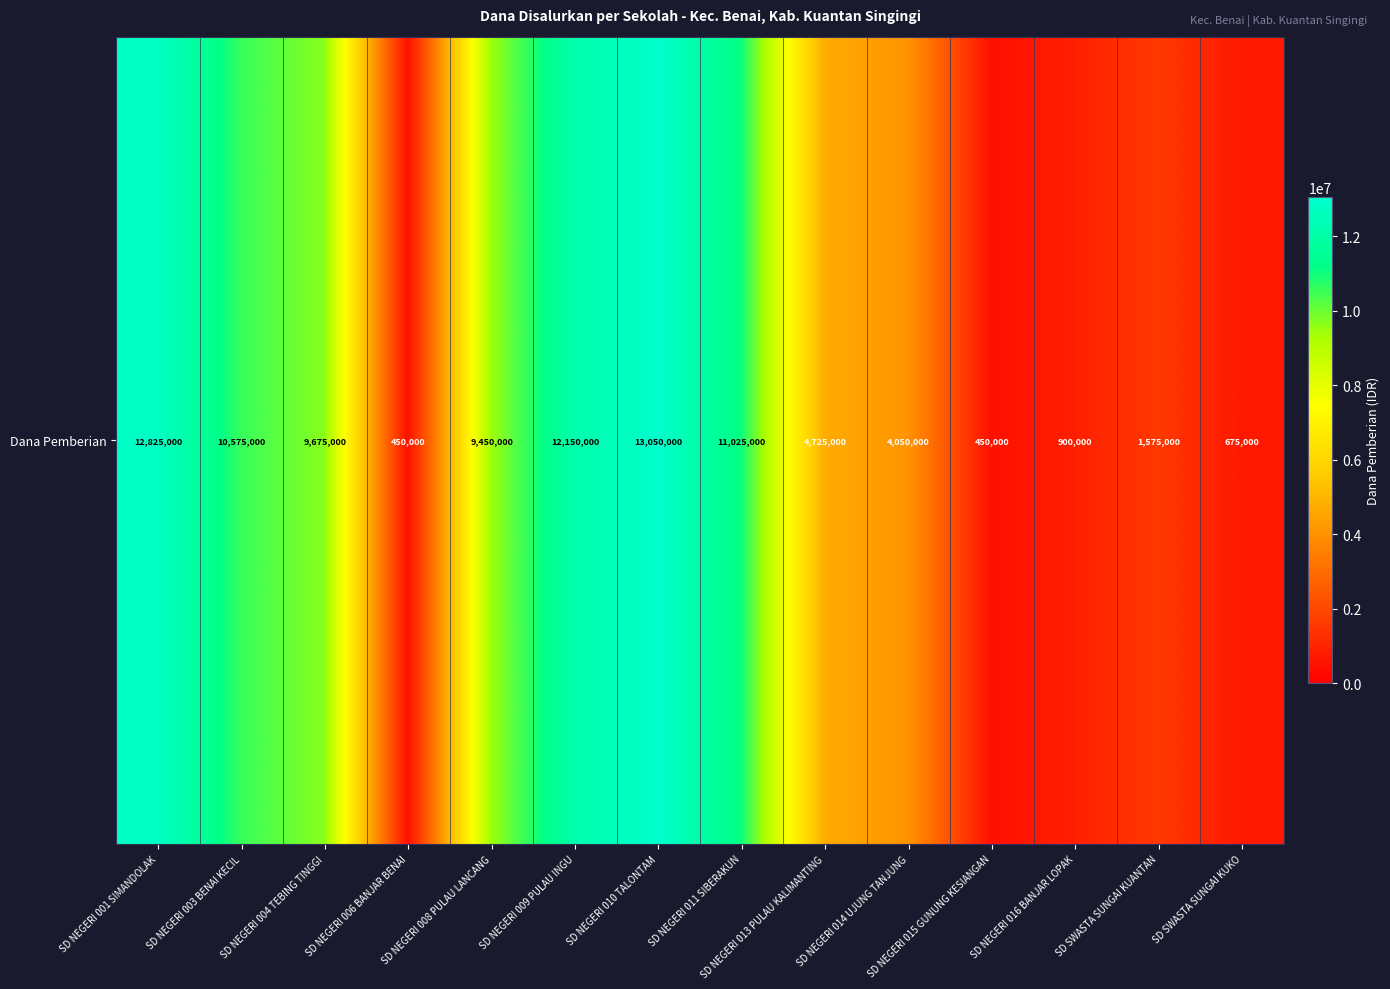

How many data points are less than 9450000?

7